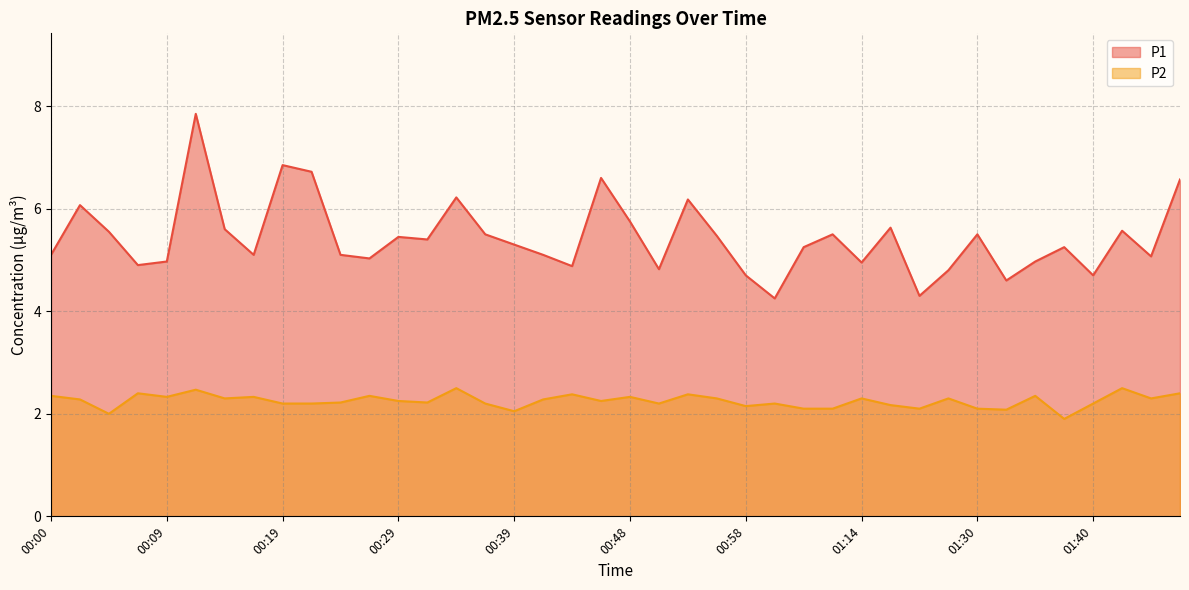

At 00:05, list the series in order from smallest to largest.

P2, P1